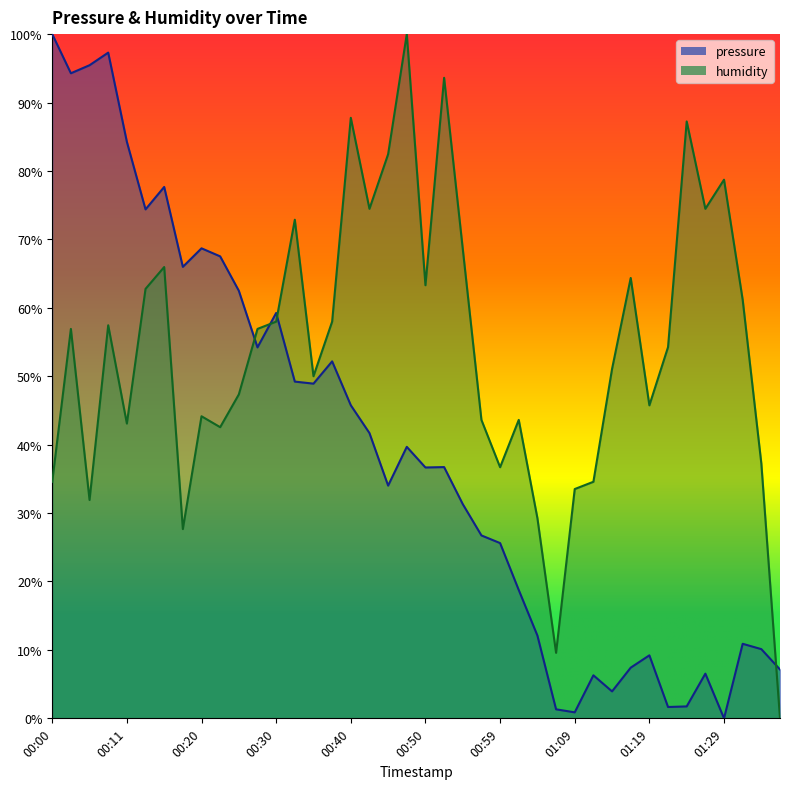

Between which two adjacent categories do pressure and humidity first intersect?

00:25 and 00:28